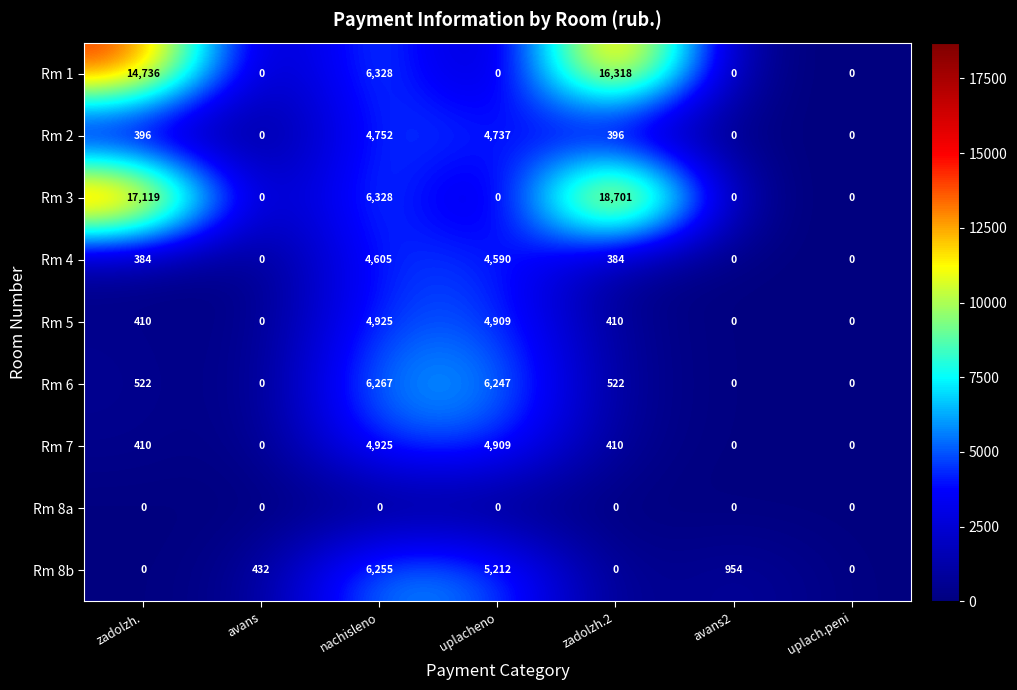

Is it true that Rm 1 equals 0 at uplacheno?

True